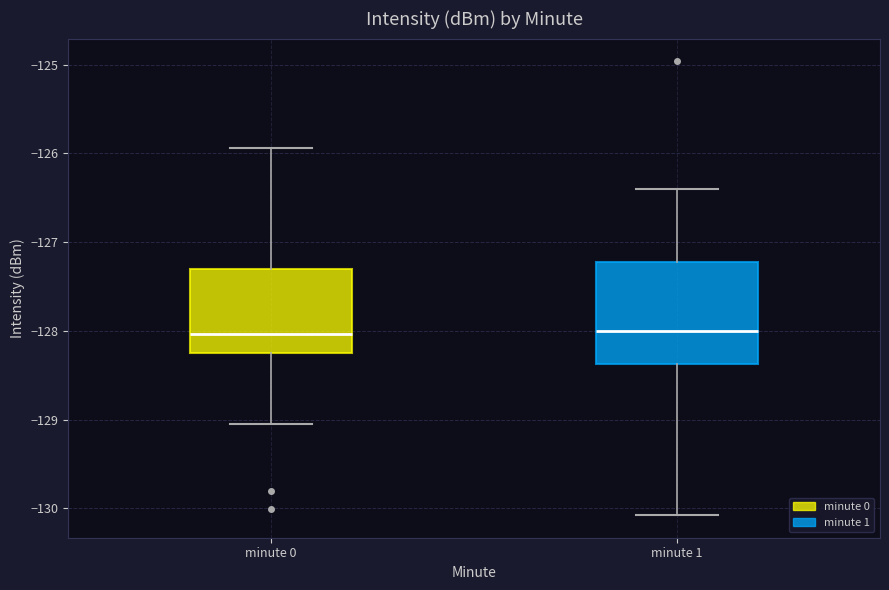

Where is the upper edge of the box for minute 1 on the y-axis? The values are not printed on the chart, so give them approximately, as read against the axis.

-127.2